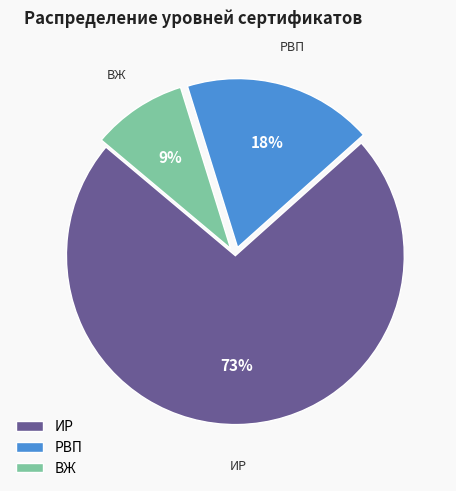

To the nearest percent, what is the combined percentage of ИР and РВП?

91%